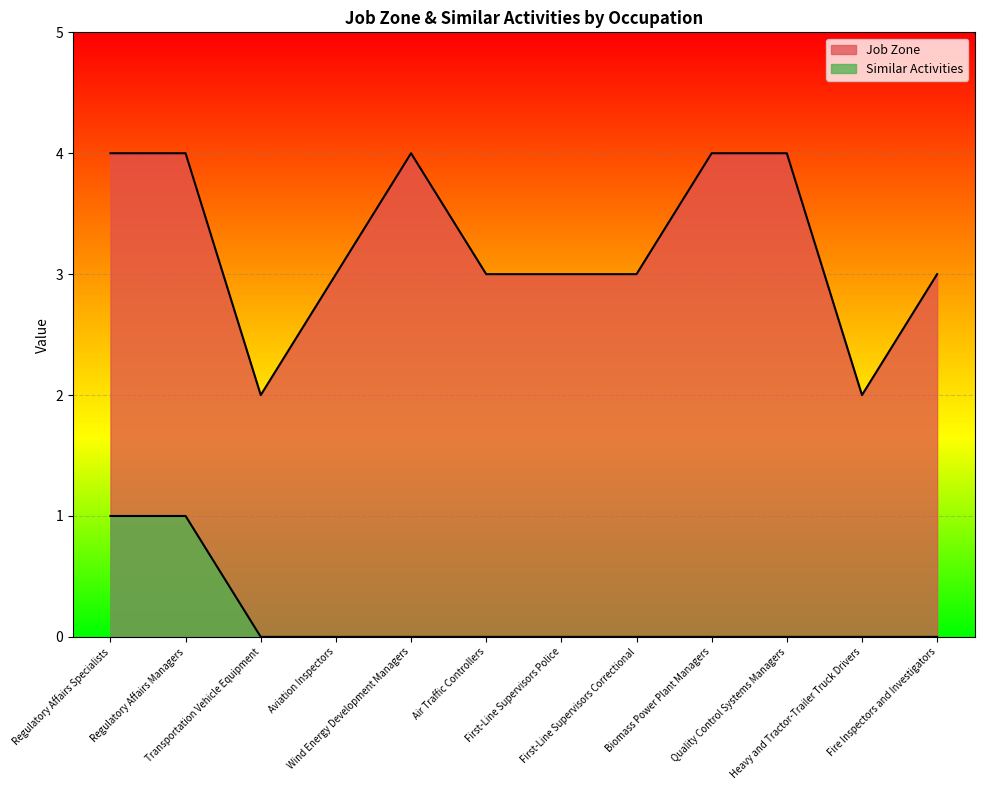

At First-Line Supervisors Police, list the series in order from largest to smallest.

Job Zone, Similar Activities